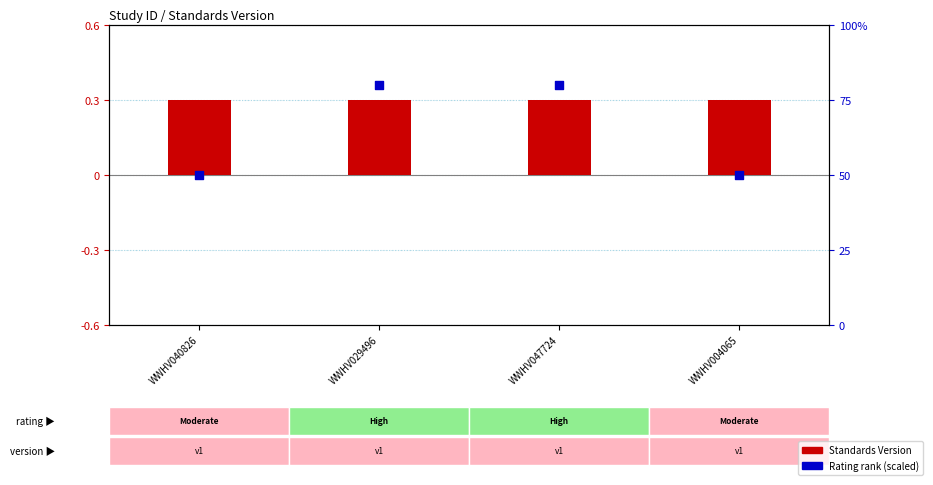

What is the total value across all series at WWHV004065?

50.3